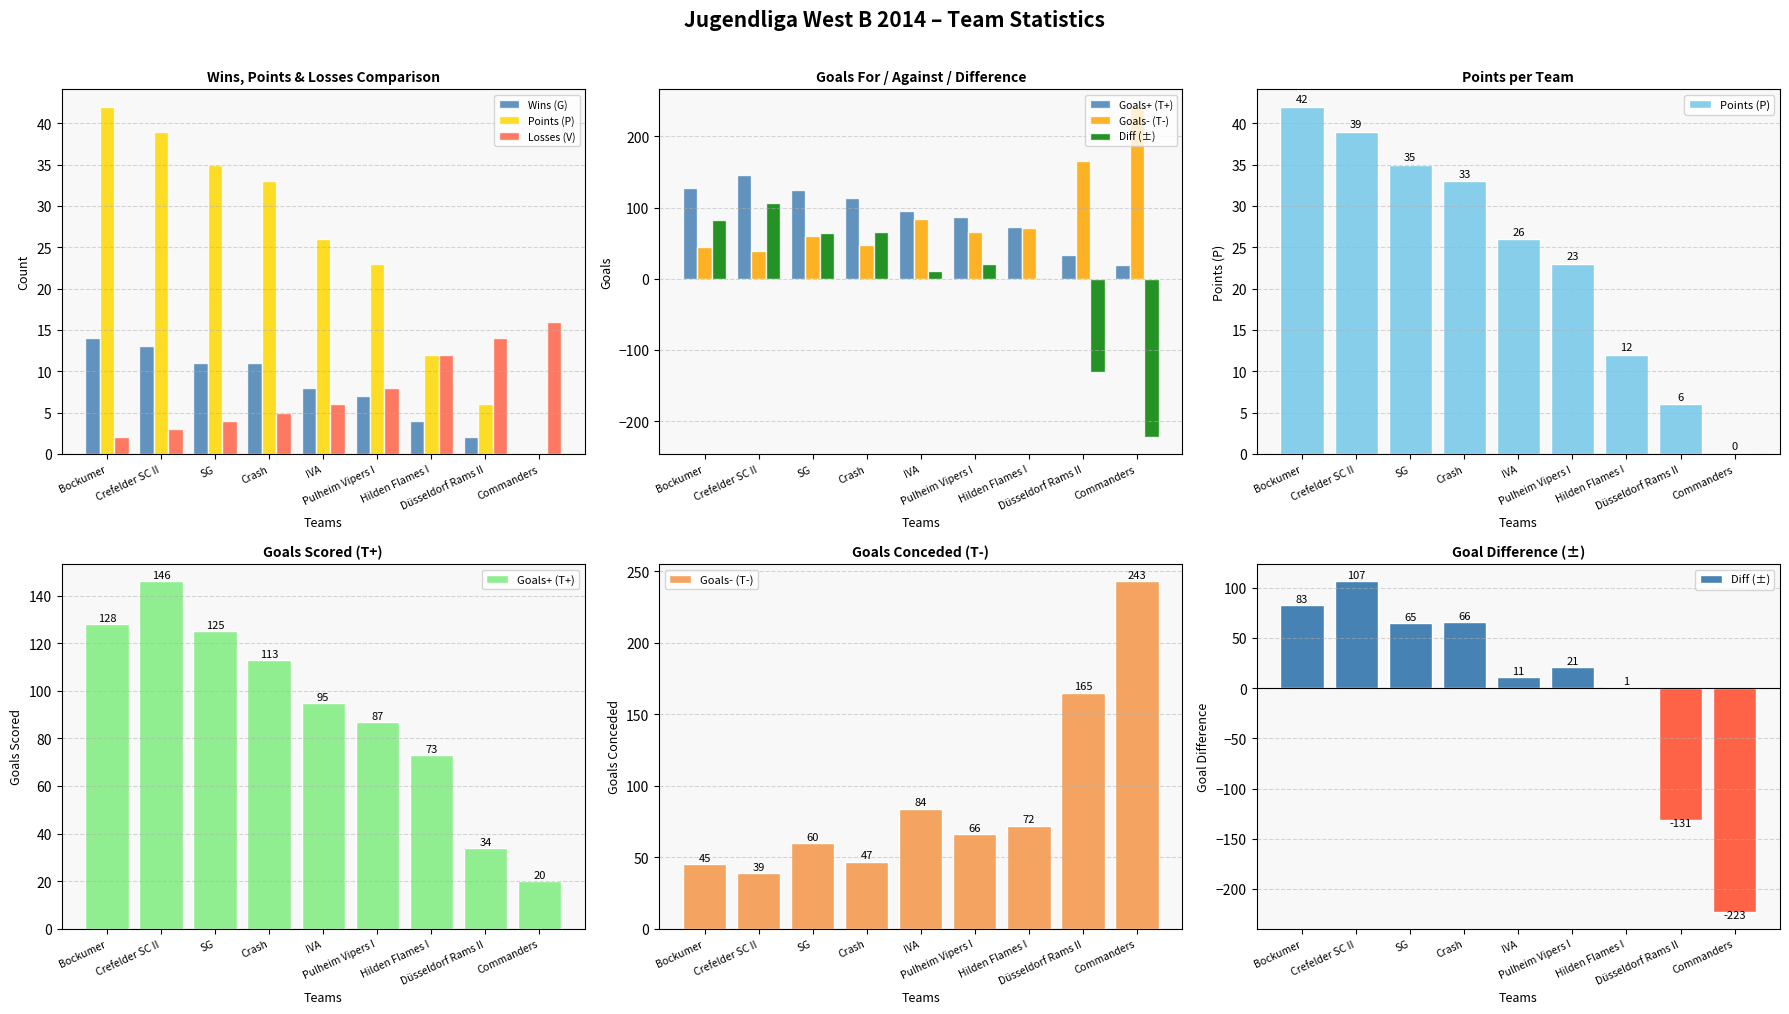

Which category has the lowest value in the Losses (V) series?

Bockumer